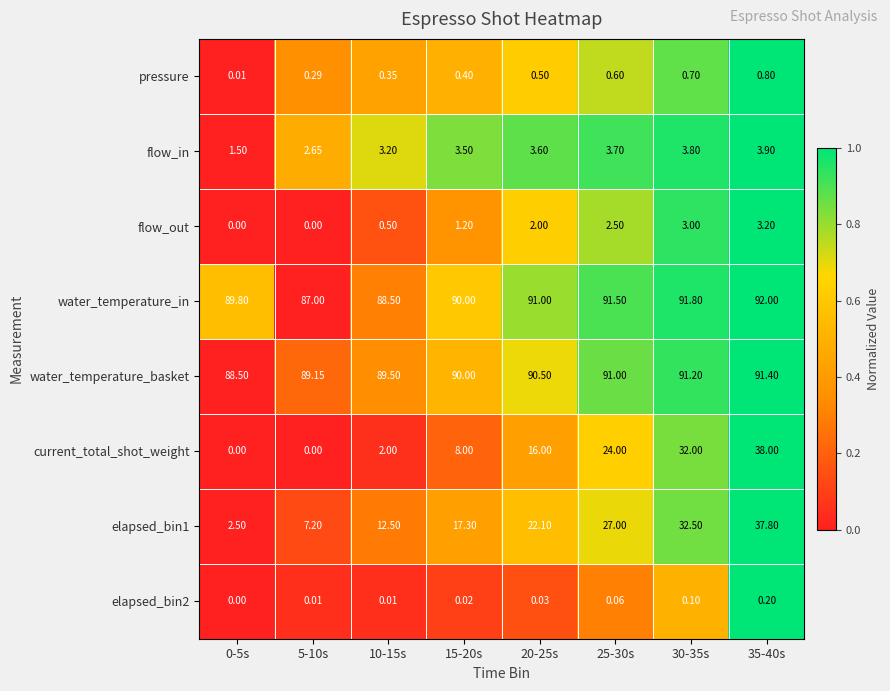

Which series has the largest total across all categories?

water_temperature_in